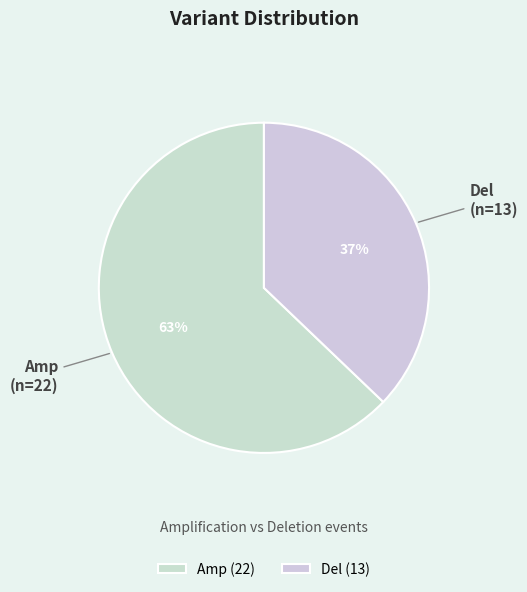

What is the smallest slice in the pie chart?

Del